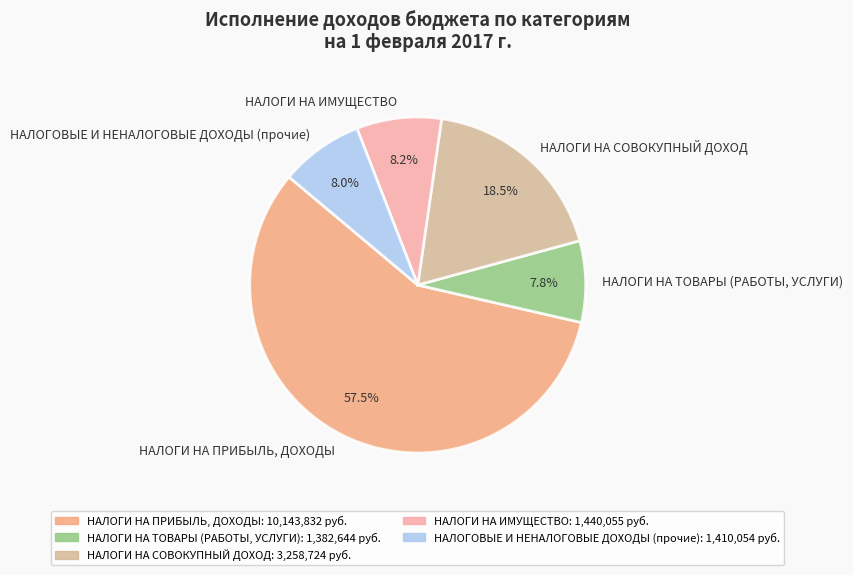

What portion of the pie excludes НАЛОГИ НА СОВОКУПНЫЙ ДОХОД?

81.5%